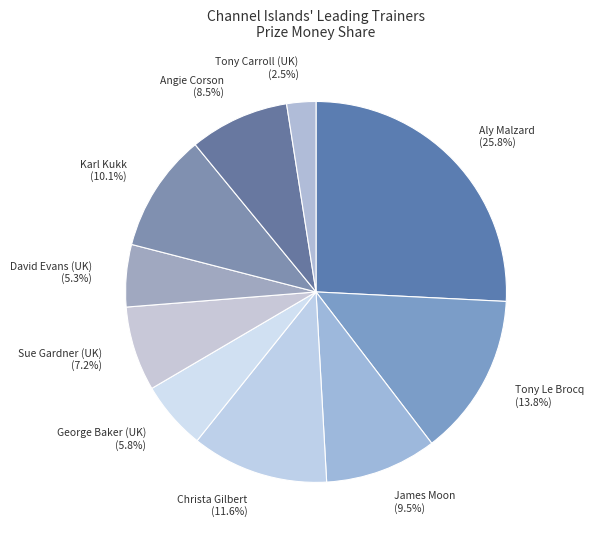

True or false: Karl Kukk accounts for 10% of the total.

True